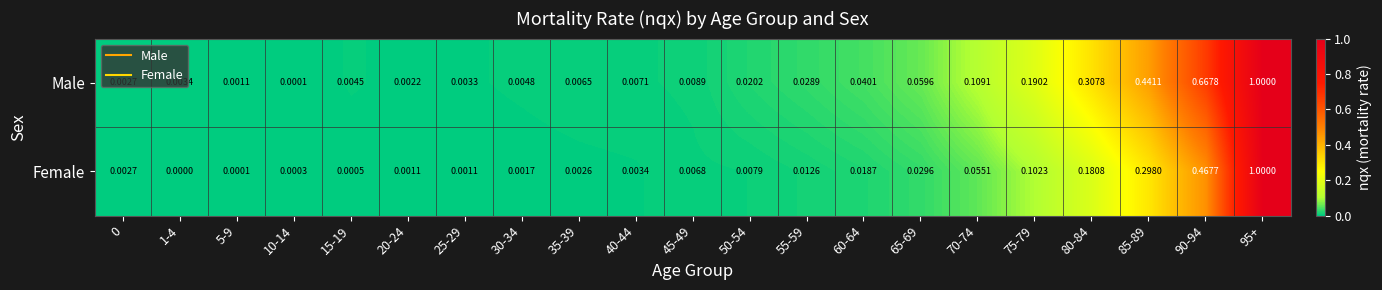

Which series has the largest total across all categories?

Male